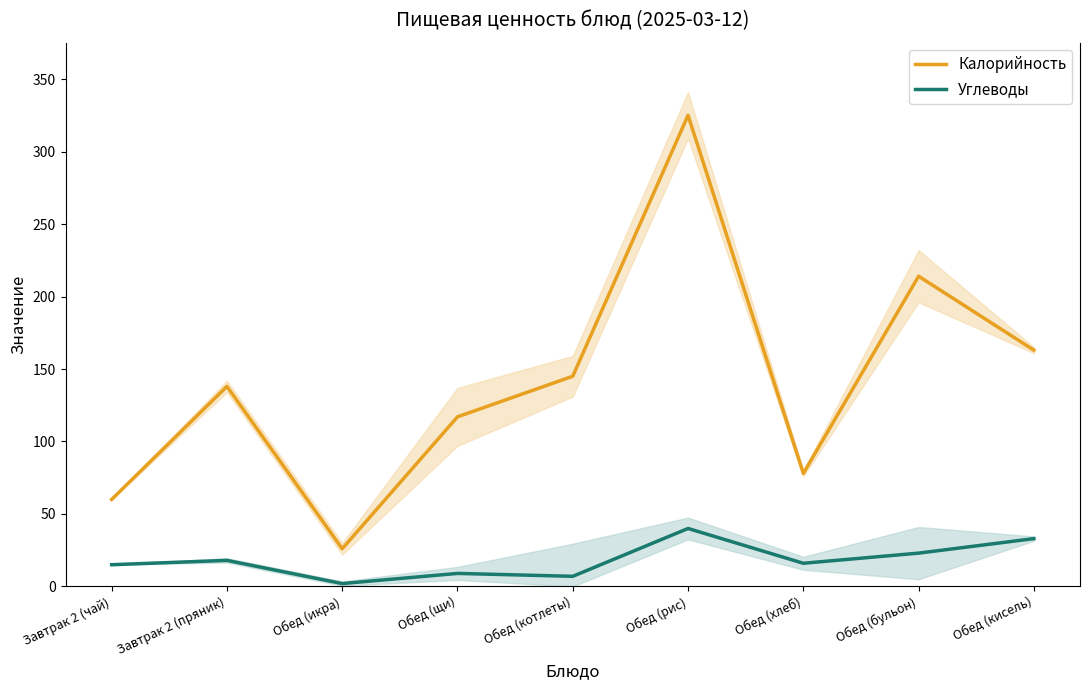

Reading right to left, what are all the values shown in this chart?

Калорийность: 163	214	78	325	145	117	26	138	60
Углеводы: 33	23	16	40	7	9	2	18	15